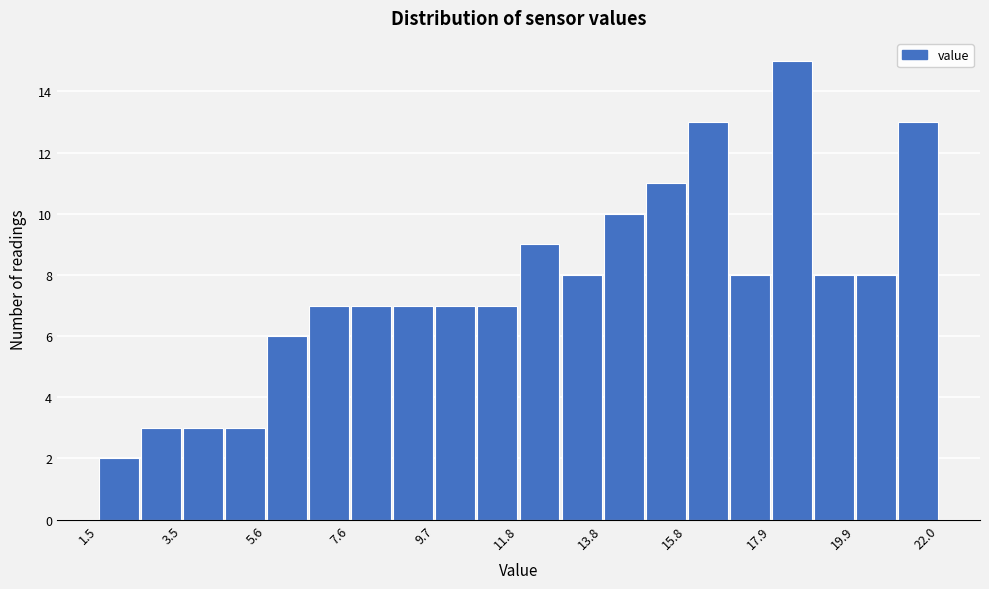

Around what value on the x-axis is the tallest bar? Give the approximate position of its centre, as read against the axis.

18.5